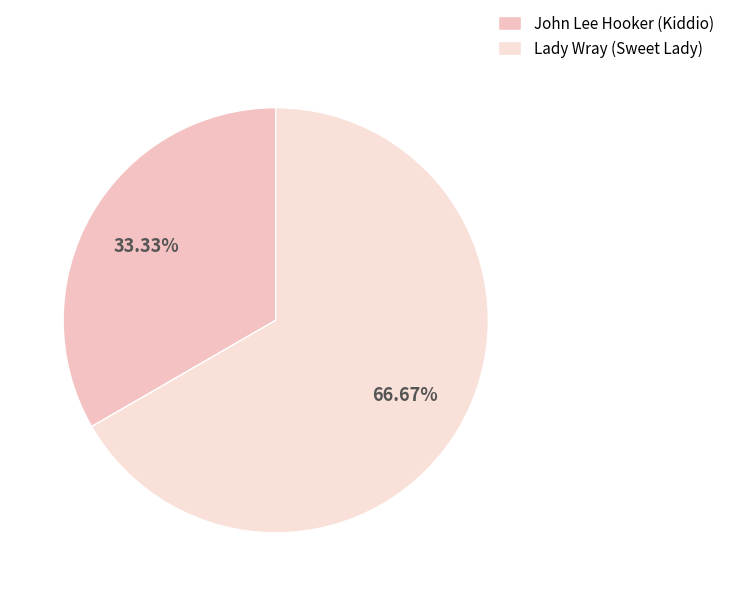

How many slices are in this pie chart?

2